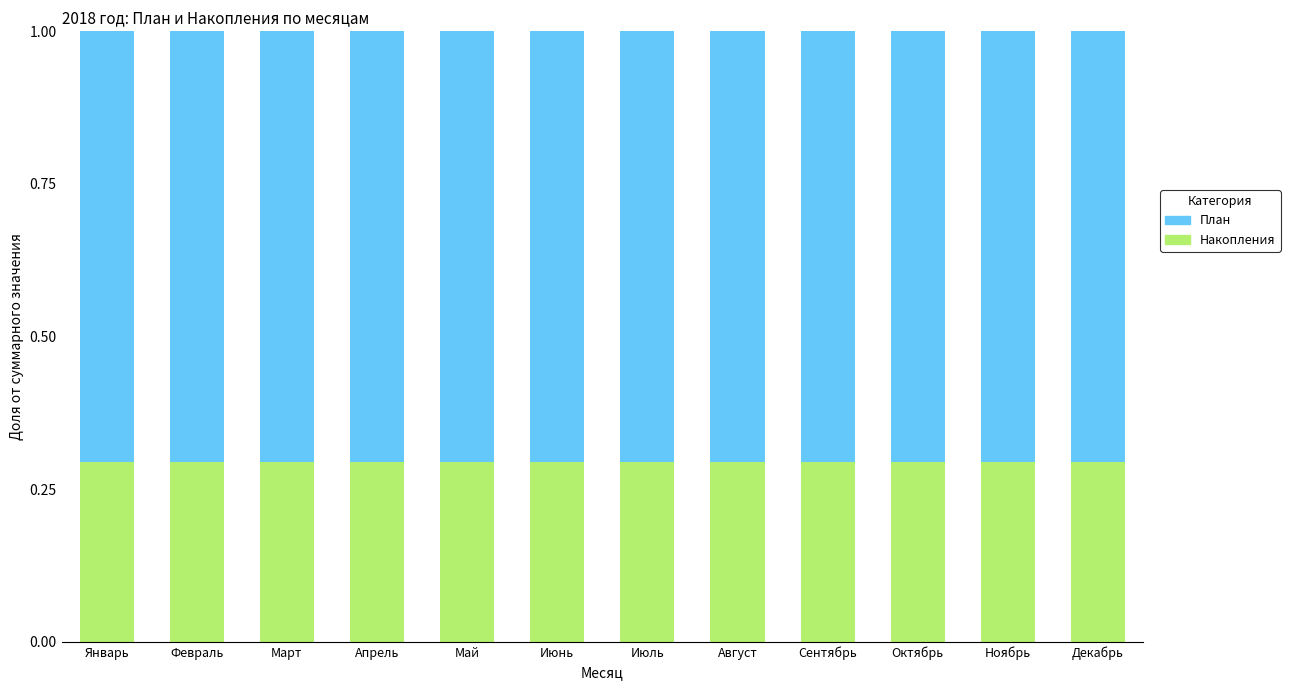

What is the total value across all series at Октябрь?

1.0